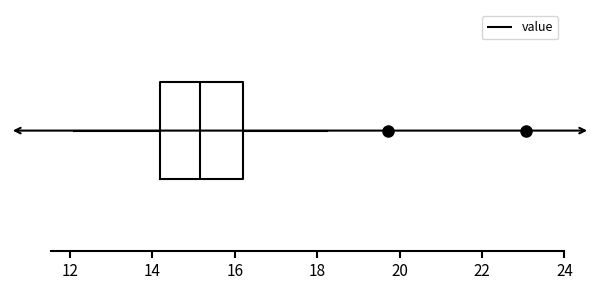

Transcribe this box plot: give where the median line is, the range the box spans, and where the two whiskers end, as read against the x-axis. The values are not printed on the chart, so give them approximately, as read against the axis.

median 15.2, box 14.2 to 16.2, whiskers 12.2 to 18.2